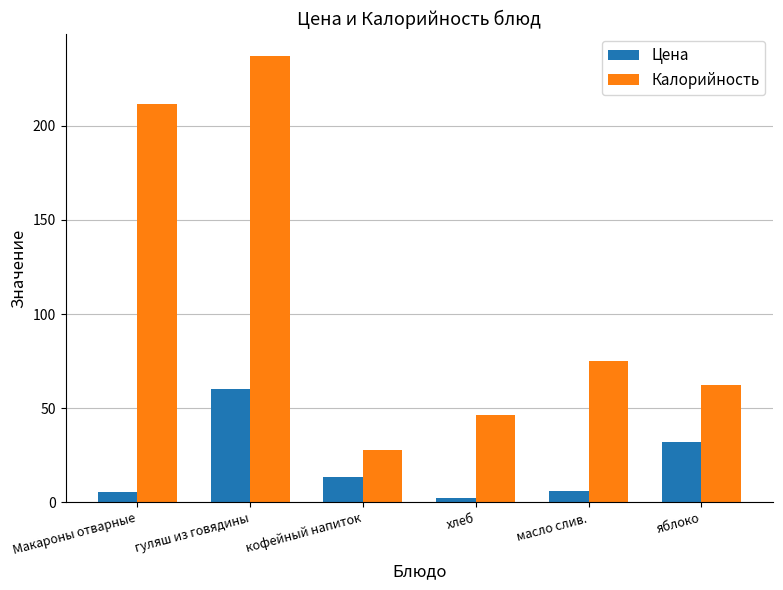

The value of Калорийность at Макароны отварные is 313.7. True or false?

False